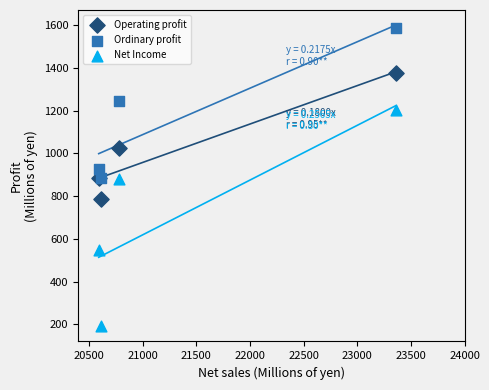

What are all the series names shown in the legend?

Operating profit, Ordinary profit, Net Income